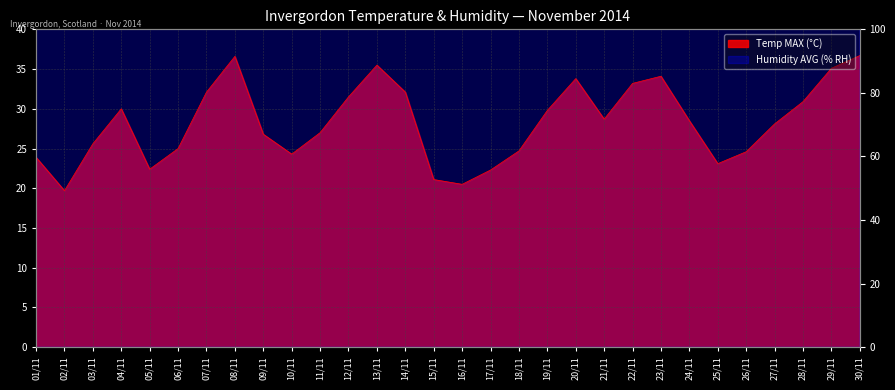

Read the Humidity AVG (% RH) value at 24/11.

71.8